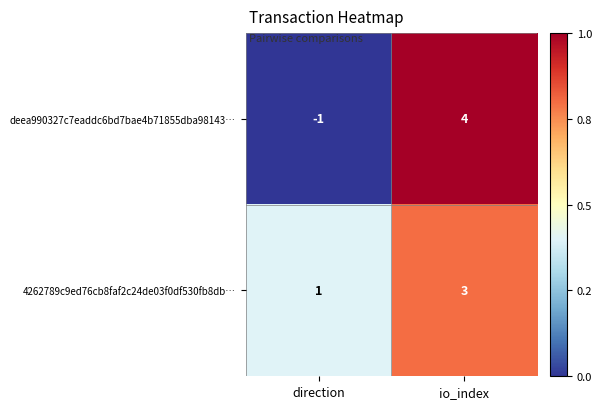

Rank the series by their average value, from lowest to highest.

deea990327c7eaddc6bd7bae4b71855dba98143…, 4262789c9ed76cb8faf2c24de03f0df530fb8db…